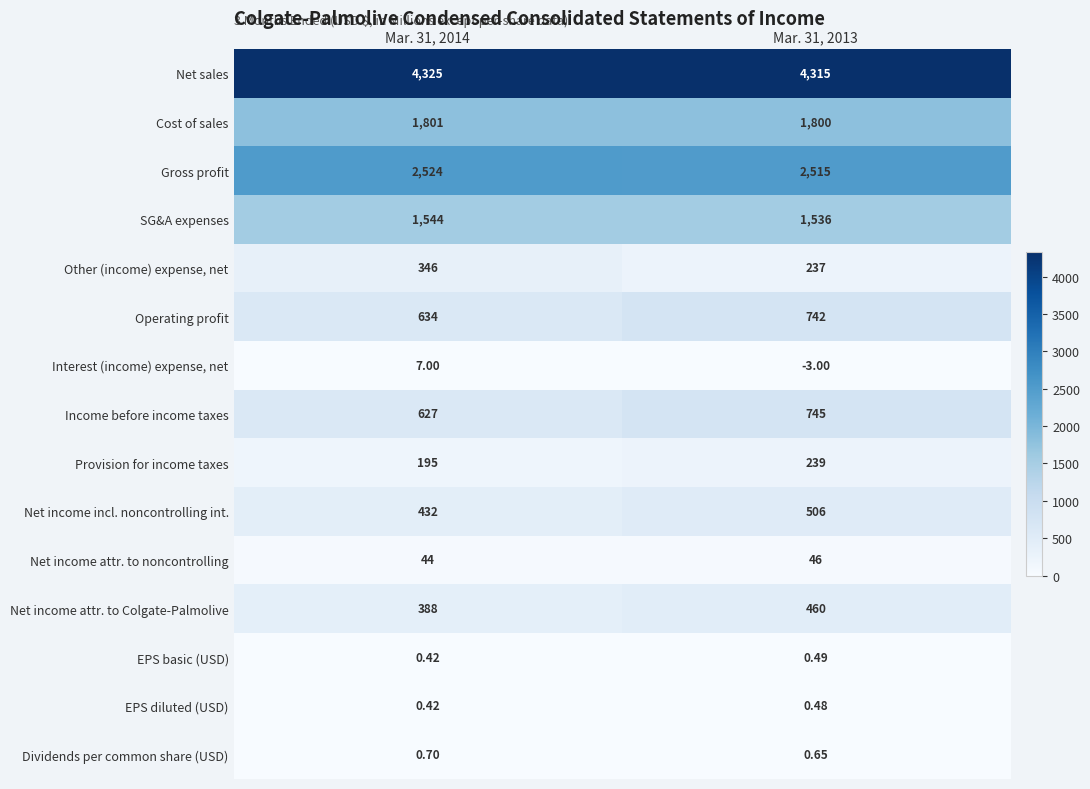

What is the greatest value displayed?

4325.0